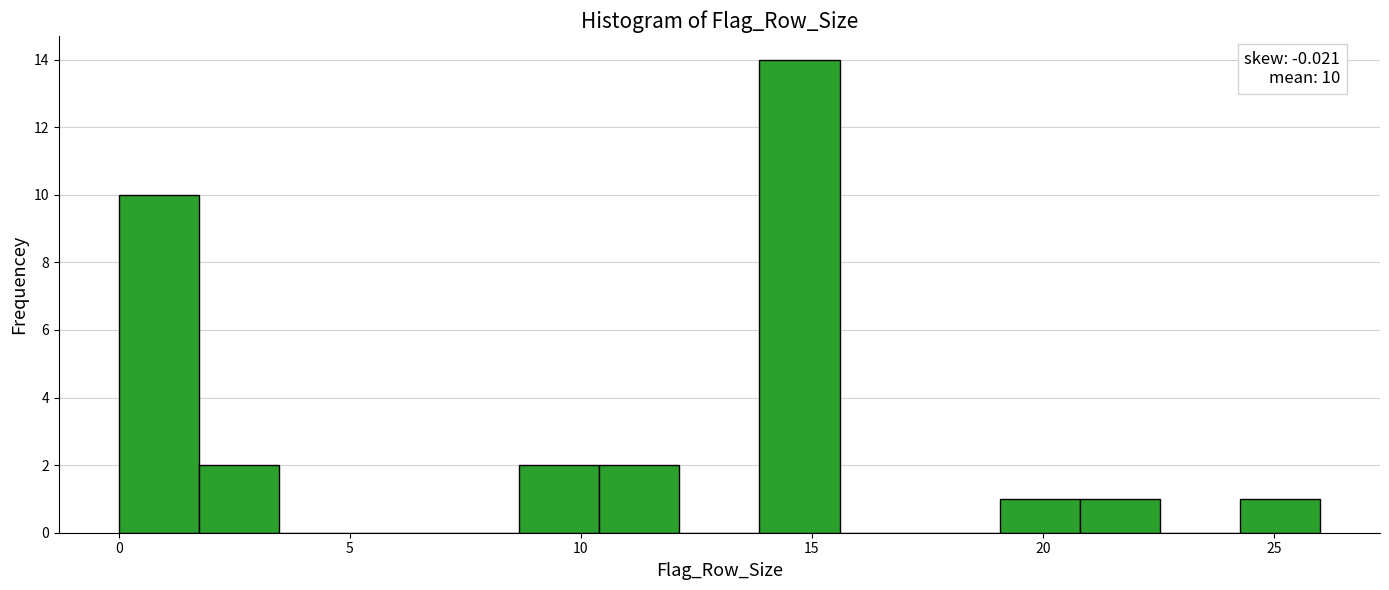

Read against the x-axis, roughly where is the centre of the tallest bar?

14.5